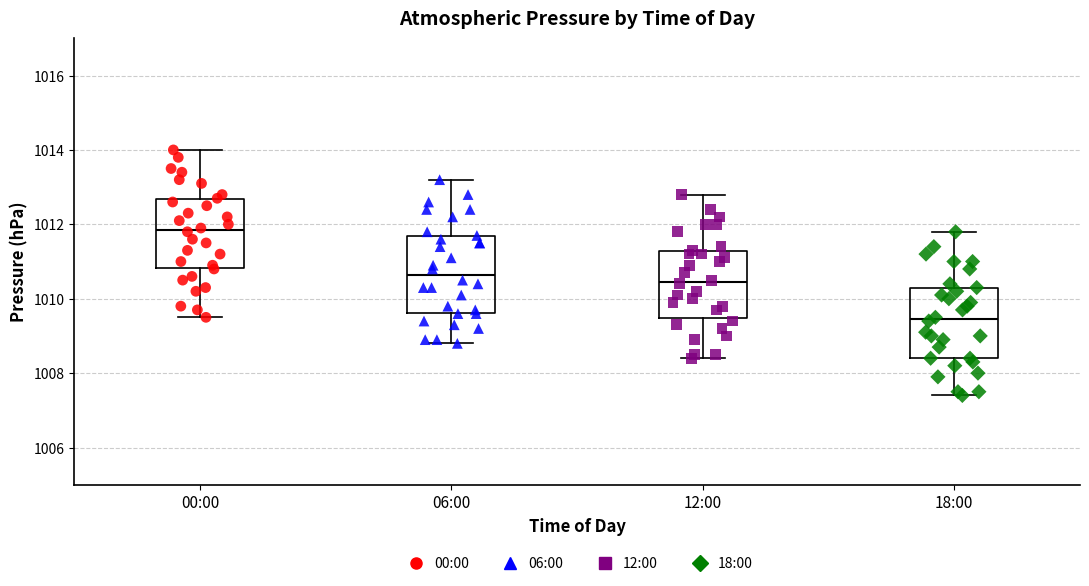

Which box's median line is the highest?

00:00